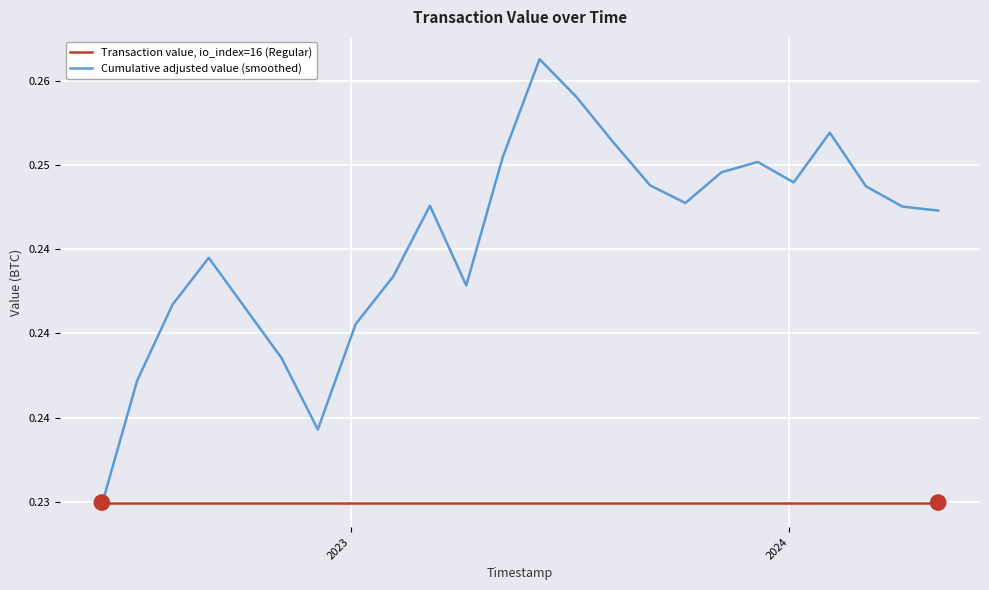

Does the chart have visible grid lines?

Yes